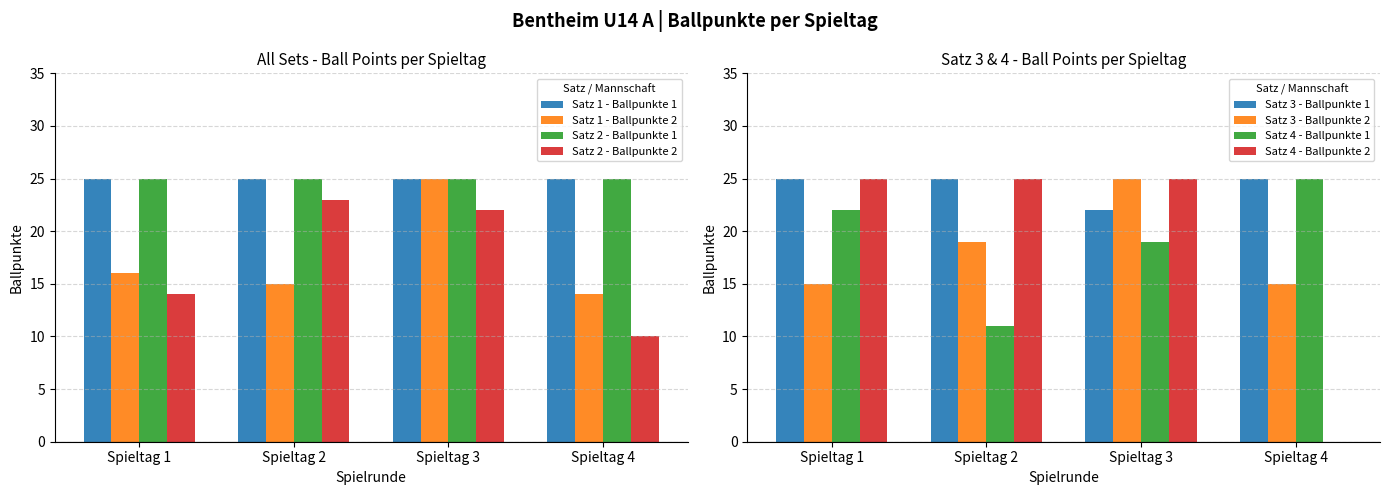

What is the sum of all Satz 1 - Ballpunkte 2 values?

70